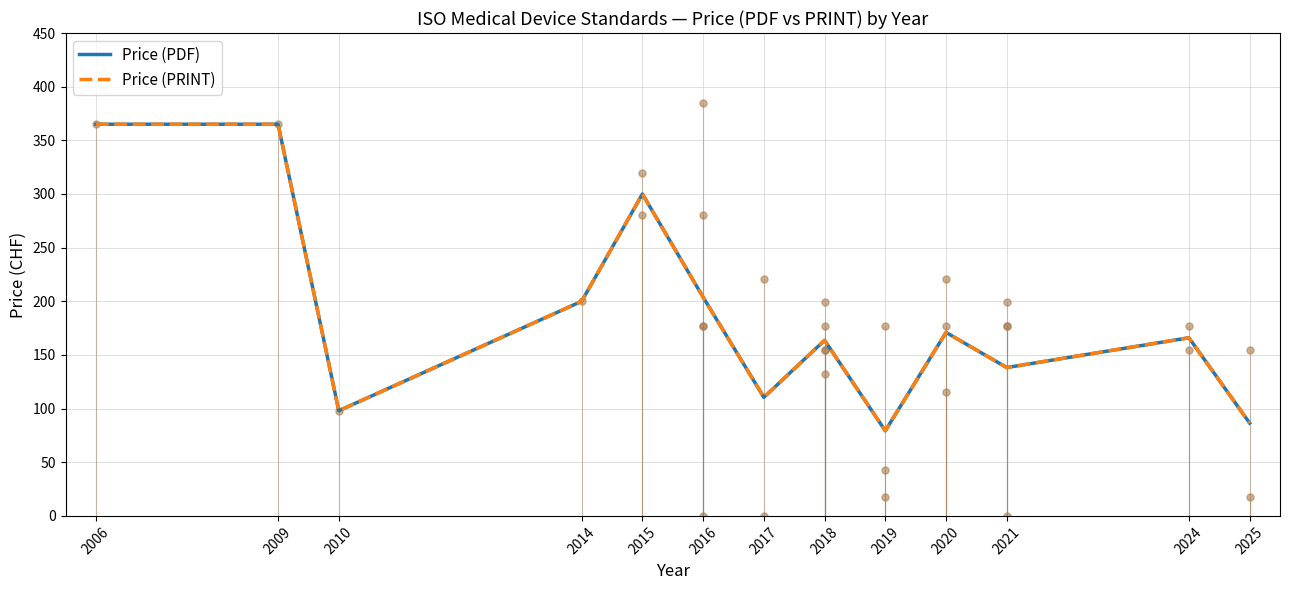

True or false: Price (PRINT) and Price (PDF) intersect in this chart.

False